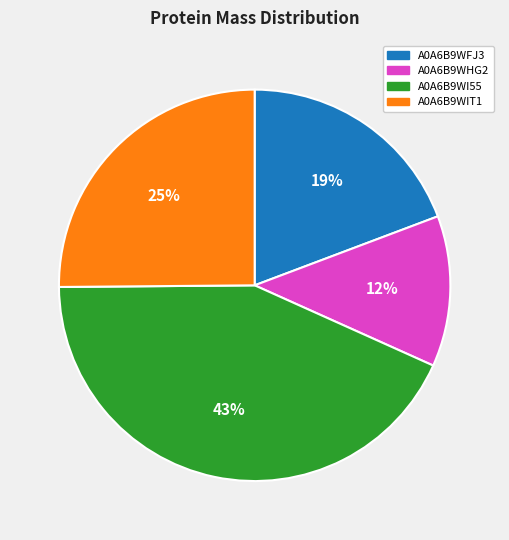

Which slice is the smallest?

A0A6B9WHG2